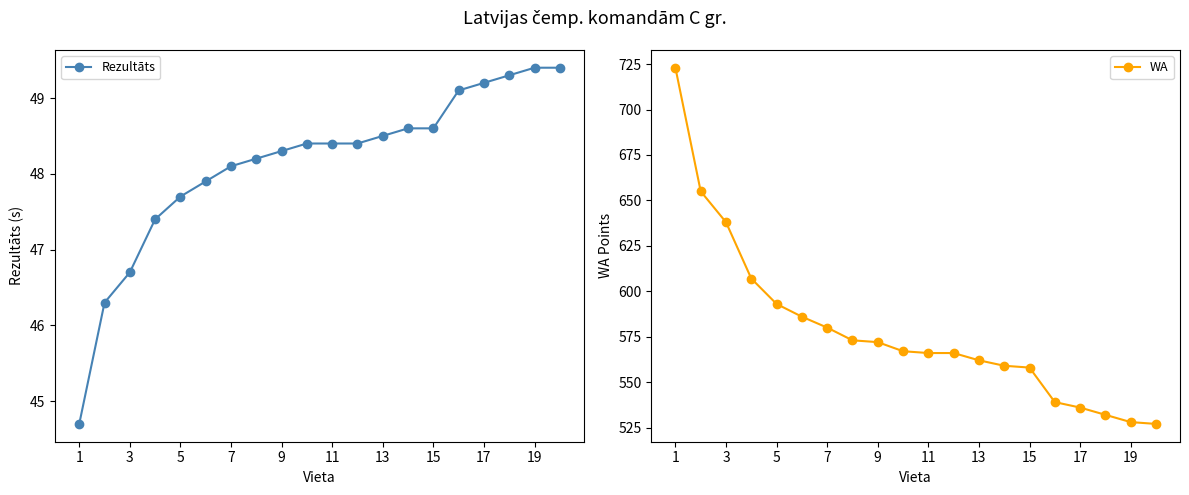

What is the difference between the maximum and minimum values in the WA series?

196